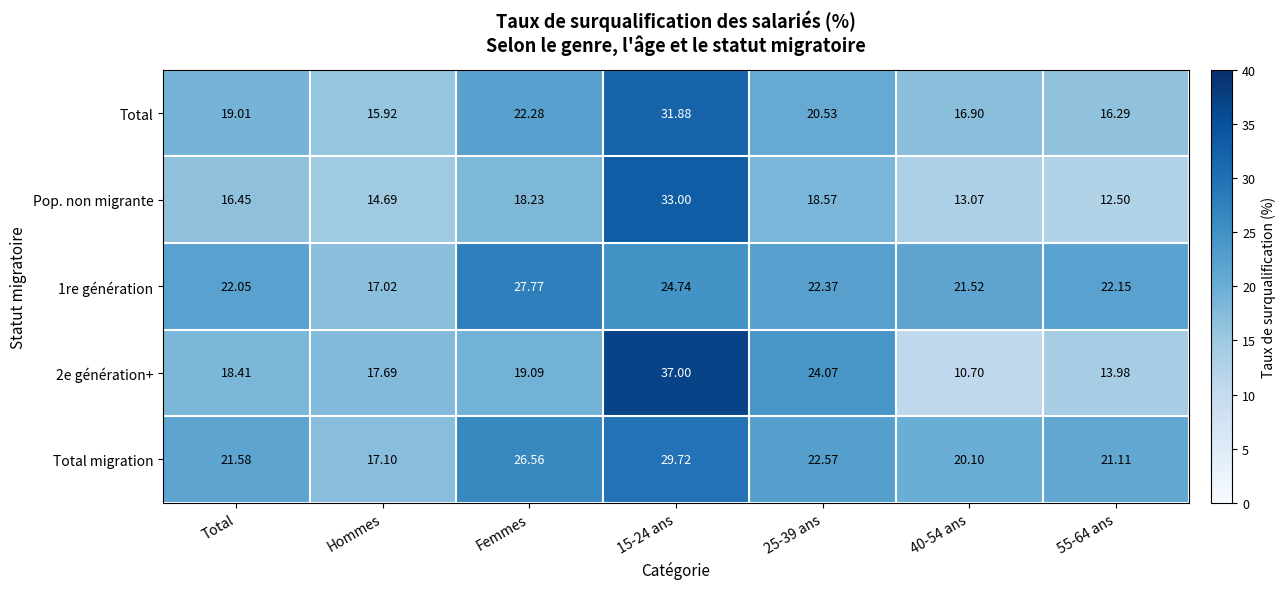

At which label does 1re génération first exceed 22?

Total